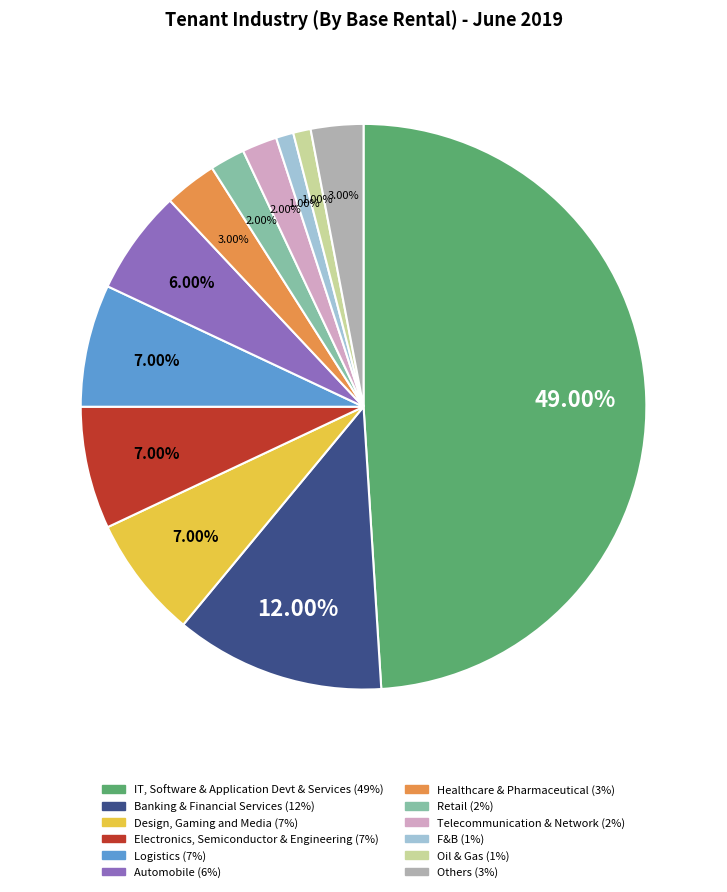

The Oil & Gas slice represents 1% of the pie. True or false?

True